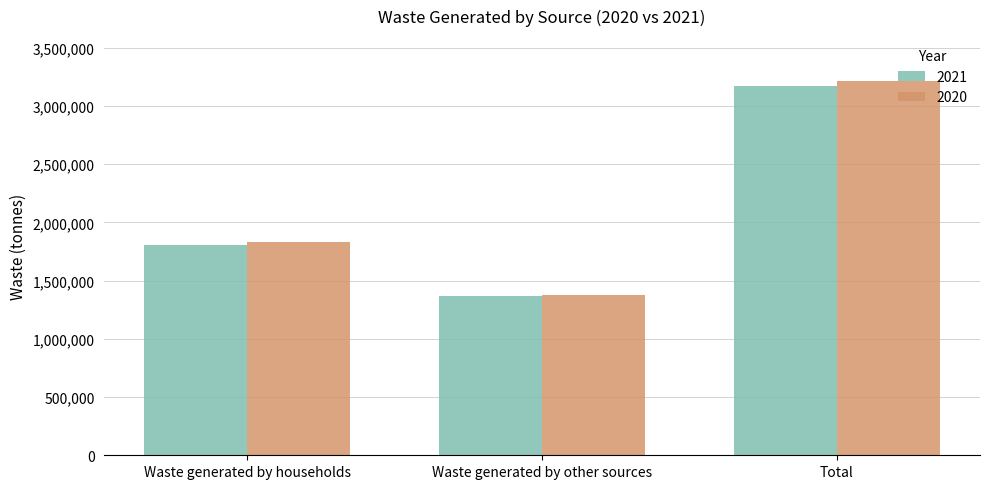

What is the value of the 2021 bar at the 2nd from the left?

1365835